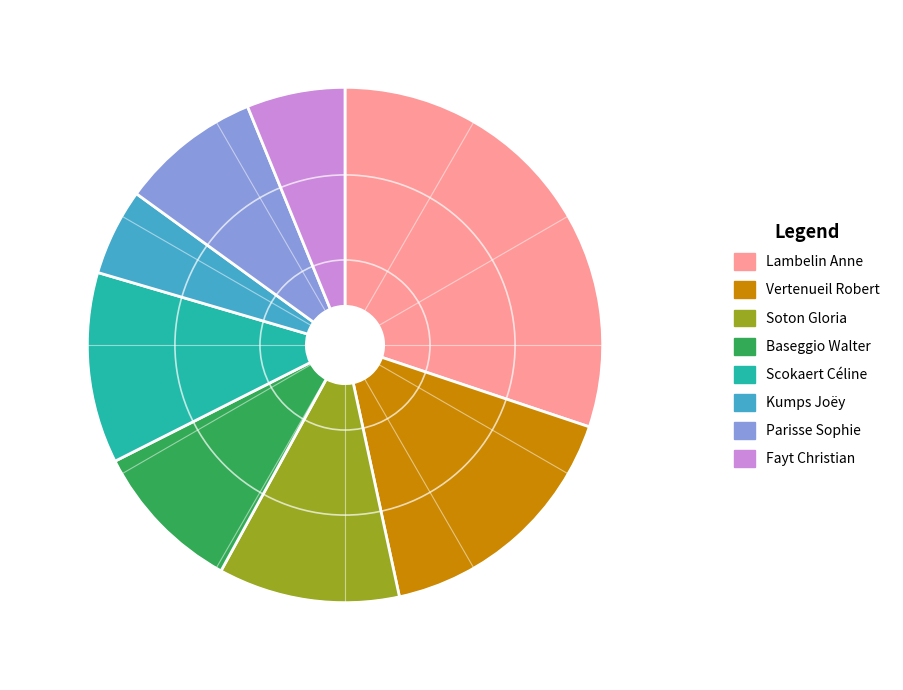

What is the change in value from Scokaert Céline to Parisse Sophie?

-26